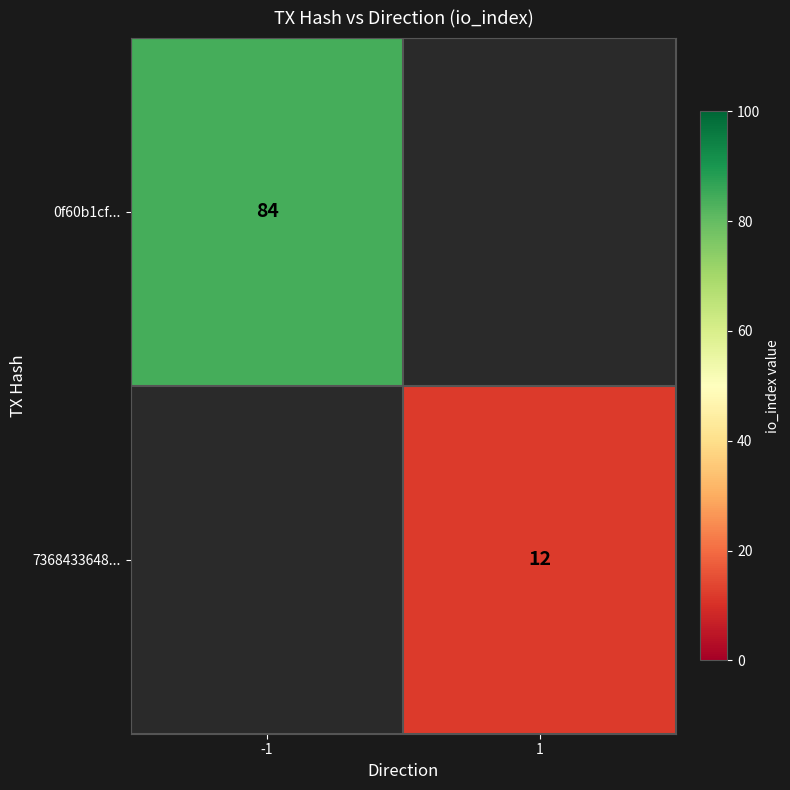

The 7368433648... series shows 12 at 1. True or false?

True